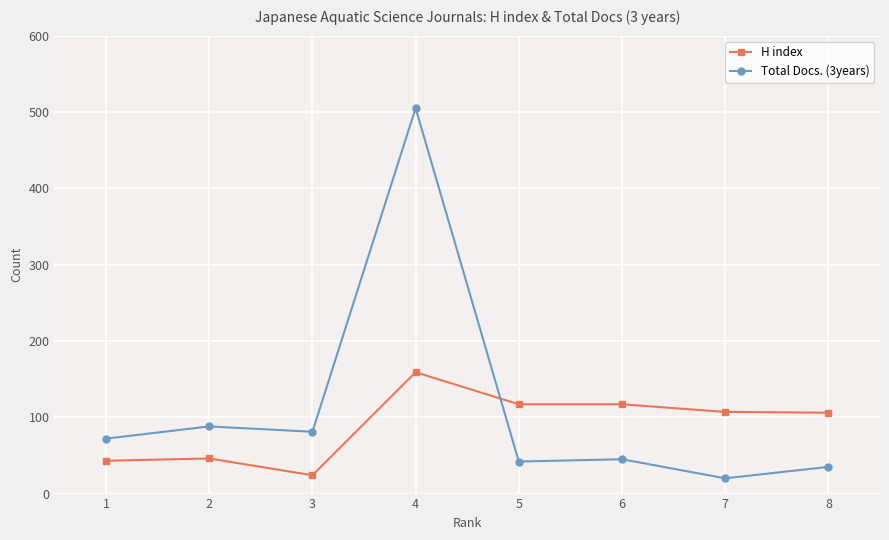

At which category is the sum across all series the highest?

4